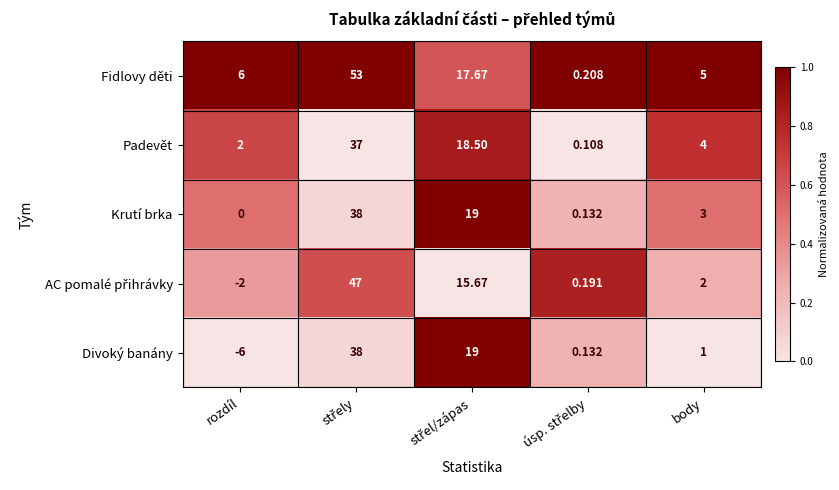

Which series changed the most between rozdíl and body?

Divoký banány